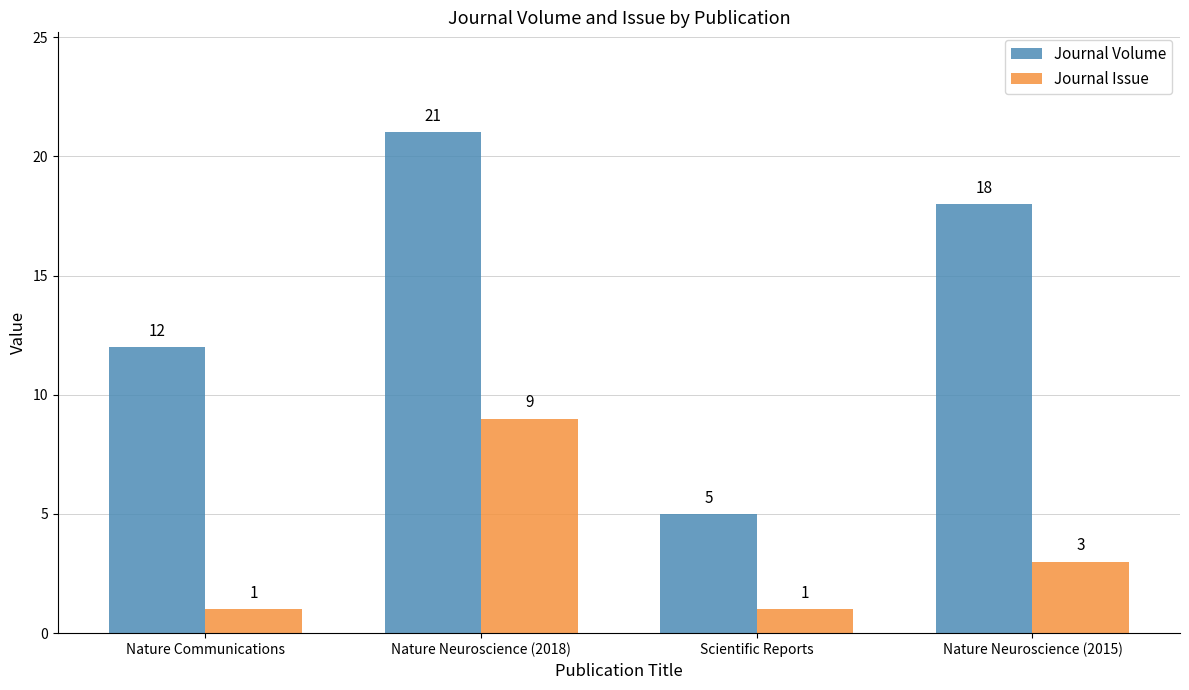

What are all the series names shown in the legend?

Journal Volume, Journal Issue